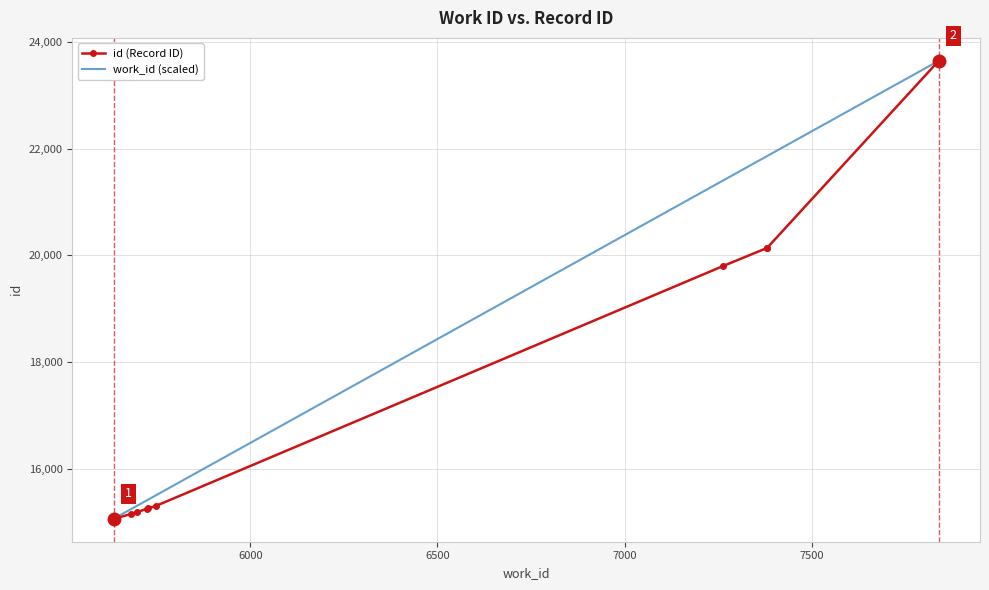

True or false: id (Record ID) and work_id (scaled) cross at least once.

False